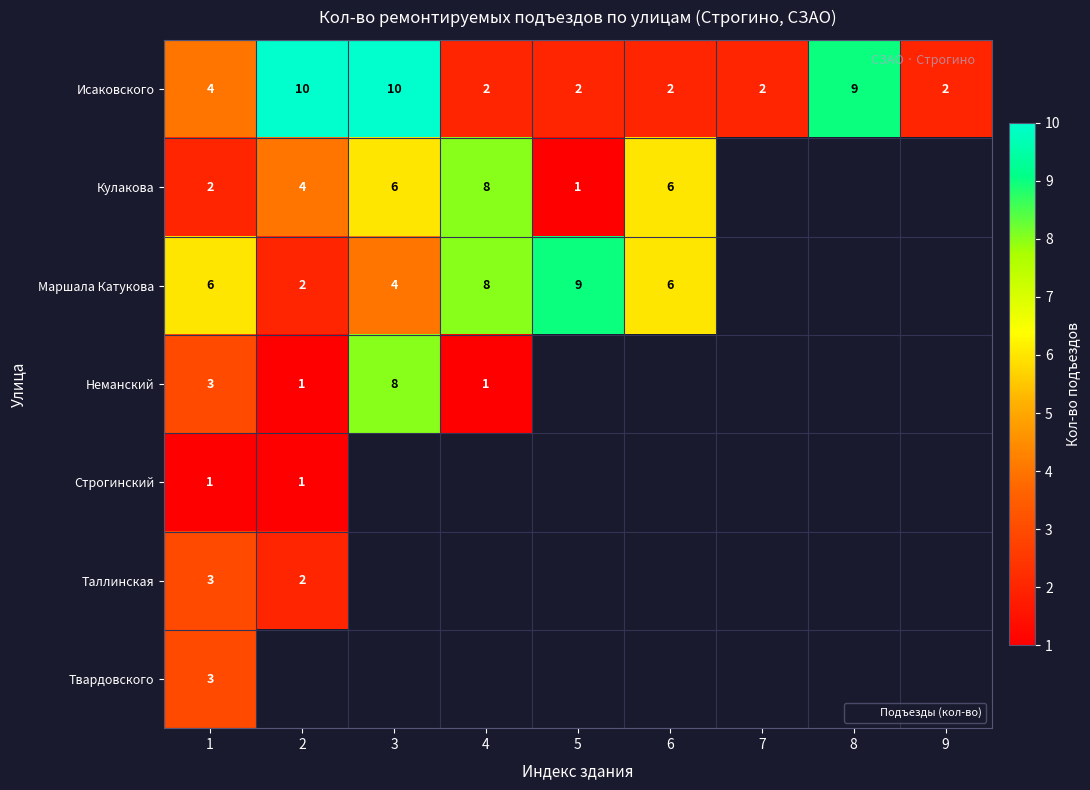

What is the sum of the Неманский values at 1 and 3?

11.0